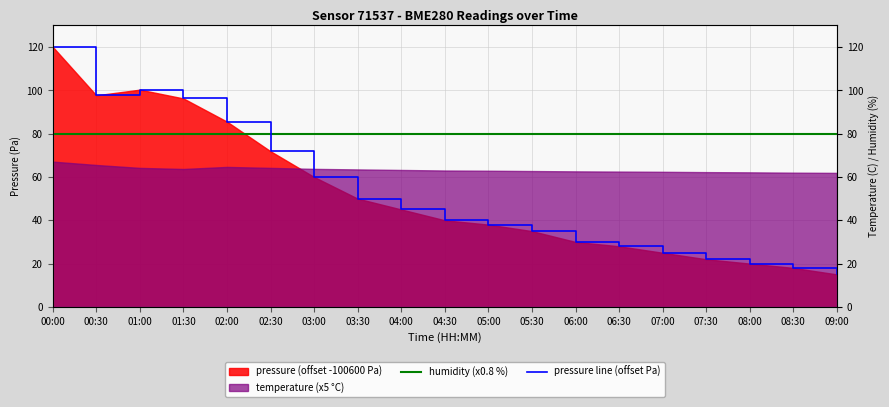

What is the sum of all pressure line (offset Pa) values?

997.9